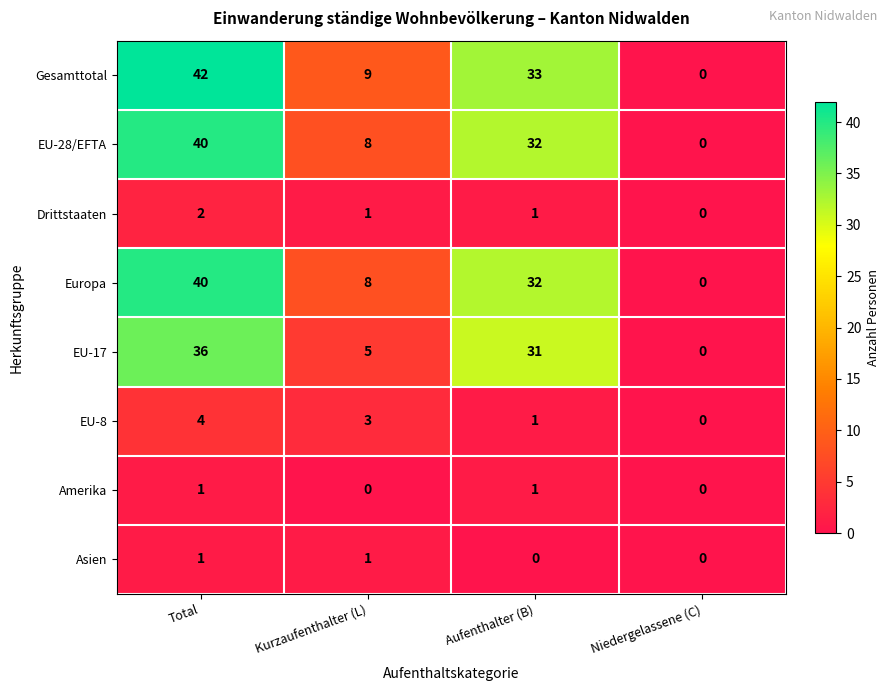

Which series has the largest total across all categories?

Gesamttotal